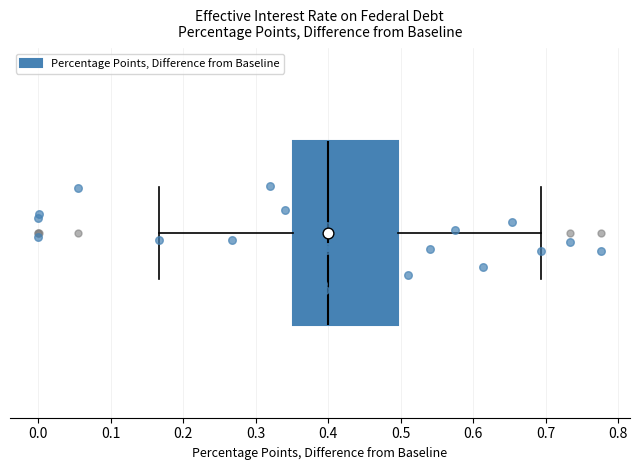

Transcribe this box plot: give where the median line is, the range the box spans, and where the two whiskers end, as read against the x-axis. The values are not printed on the chart, so give them approximately, as read against the axis.

median 0.40, box 0.35 to 0.50, whiskers 0.17 to 0.69